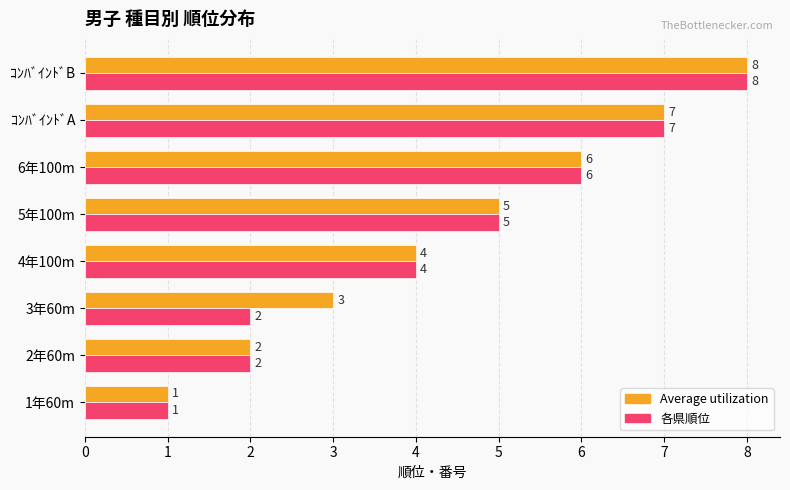

What is the total value across all series at 4年100m?

8